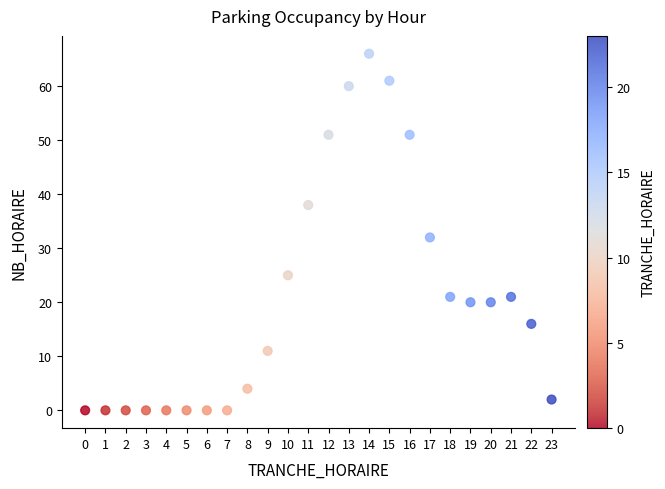

What Y value in the scatter plot is closest to 33?

32